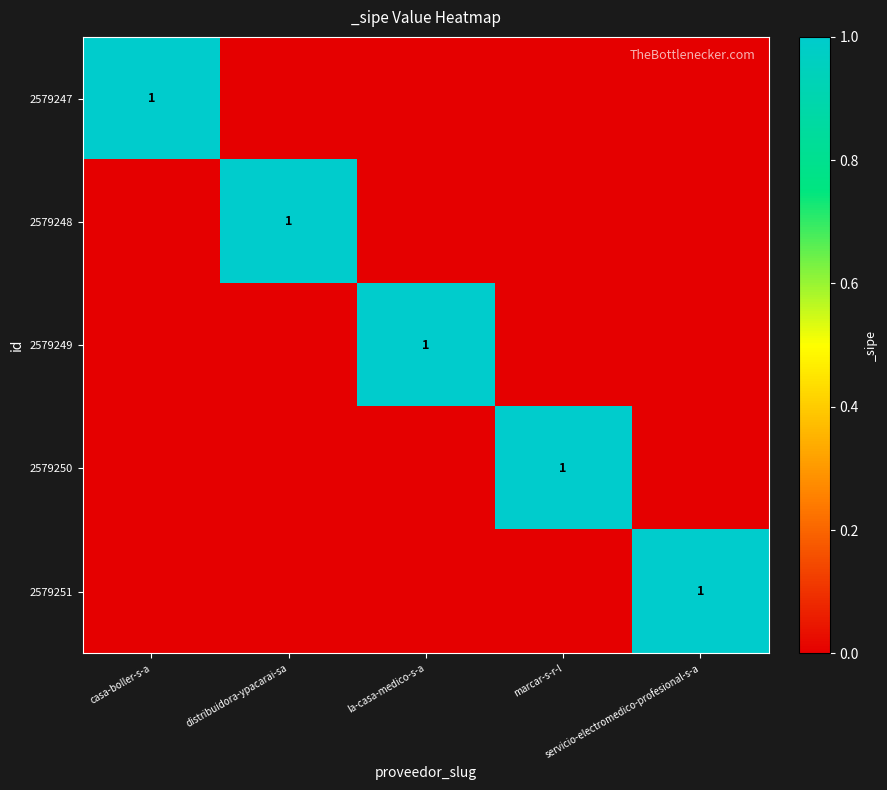

What is the highest value of the 2579249 series?

1